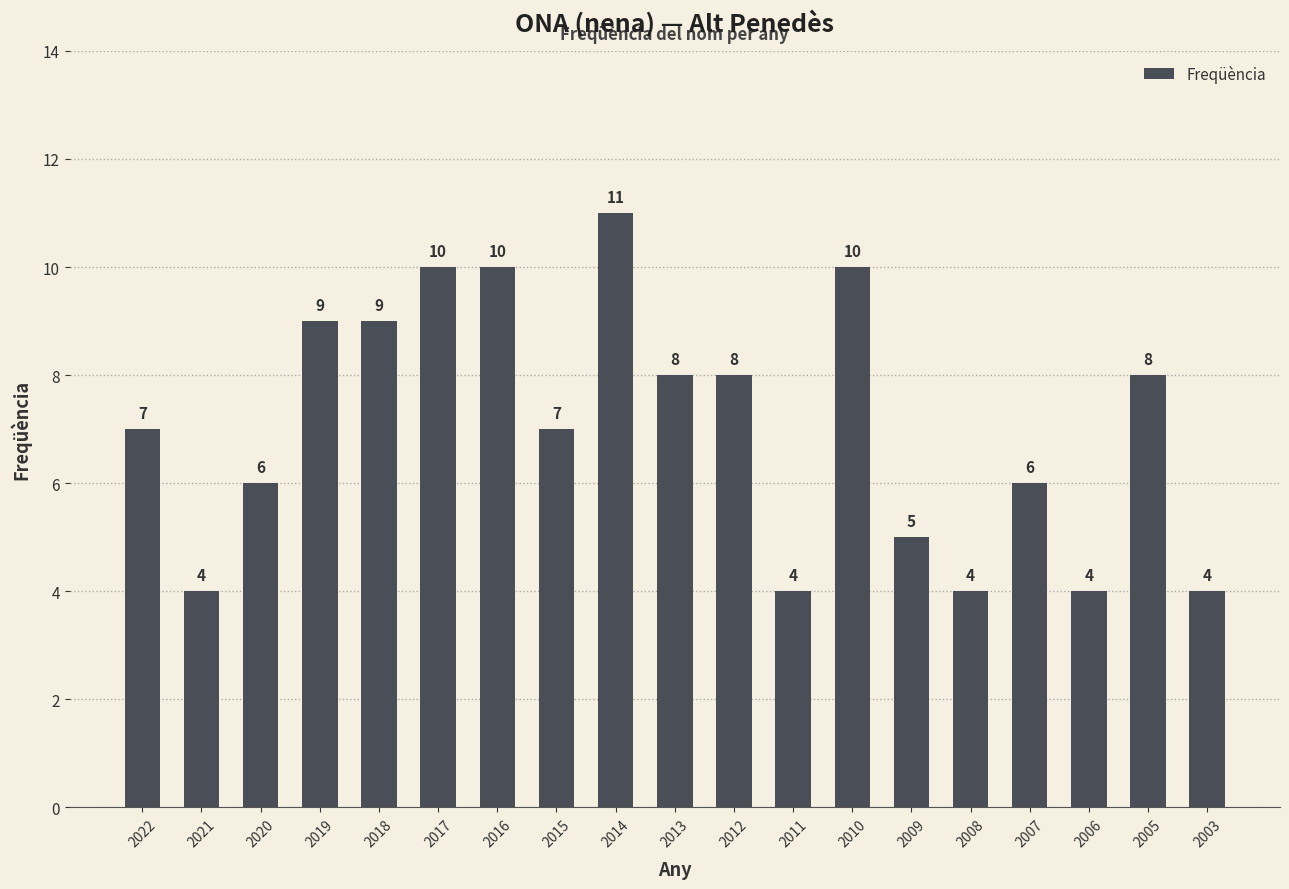

What is the maximum value shown in the chart?

11